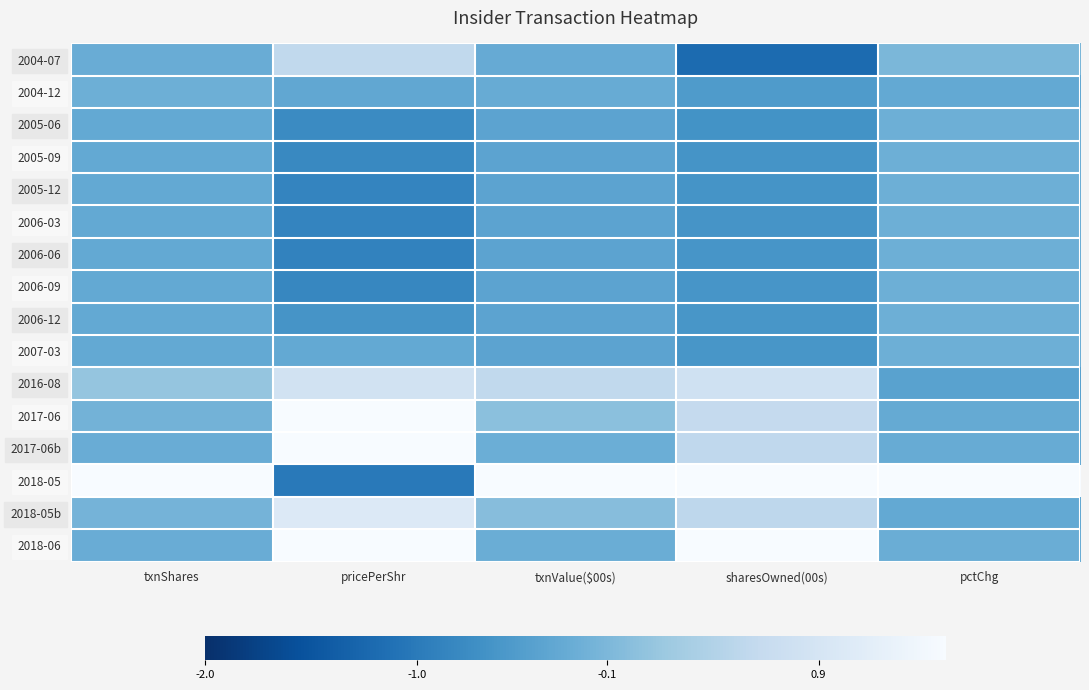

List the series in order of their peak value, highest first.

2018-05, 2018-06, 2017-06b, 2017-06, 2018-05b, 2016-08, 2004-07, 2005-06, 2005-09, 2005-12, 2006-03, 2006-06, 2006-09, 2006-12, 2007-03, 2004-12